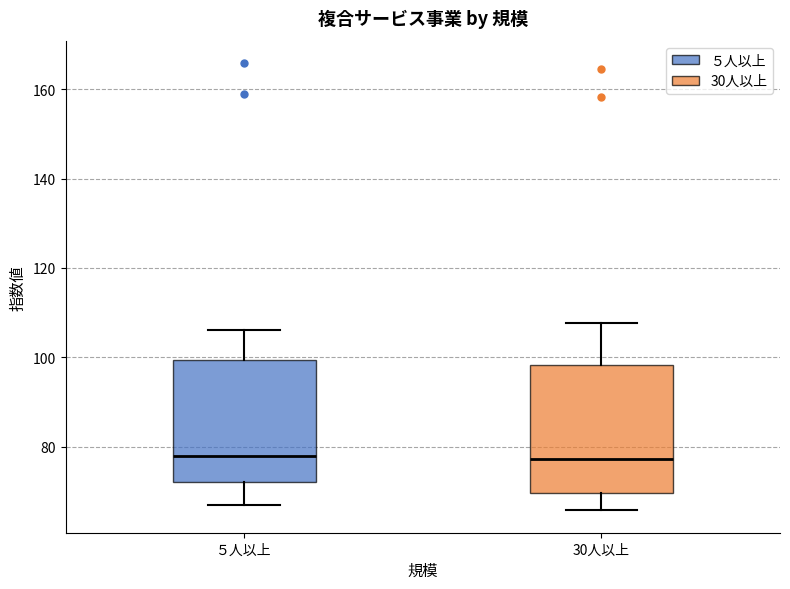

Where does the lower whisker of the box for 30人以上 end on the y-axis? The values are not printed on the chart, so give them approximately, as read against the axis.

66